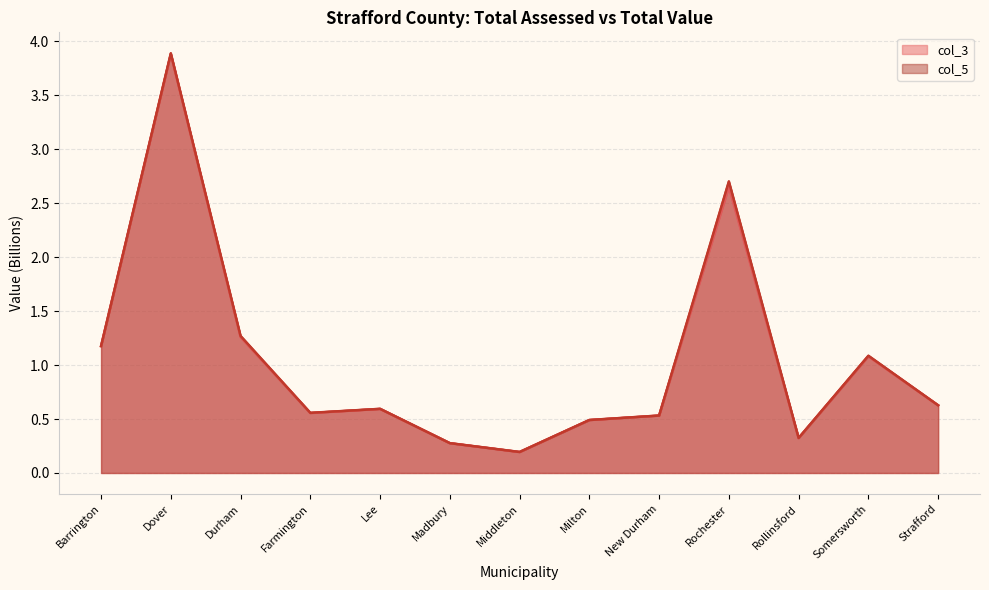

Reading right to left, extract all data points from this chart.

col_3: 0.6	1.1	0.3	2.7	0.5	0.5	0.2	0.3	0.6	0.6	1.3	3.9	1.2
col_5: 0.6	1.1	0.3	2.7	0.5	0.5	0.2	0.3	0.6	0.6	1.3	3.9	1.2